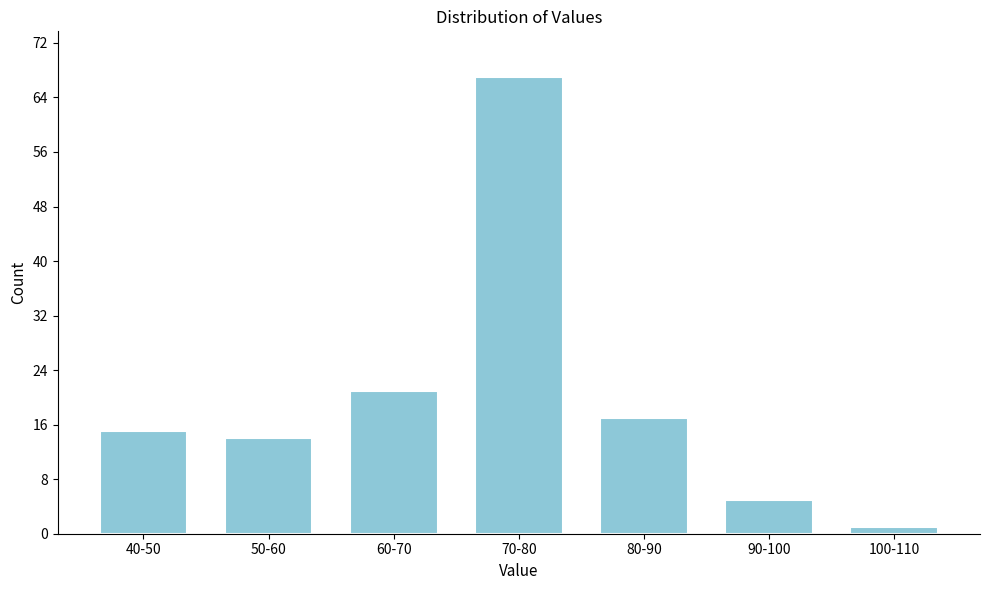

Reading left to right, what are all the values shown in this chart?

15	14	21	67	17	5	1